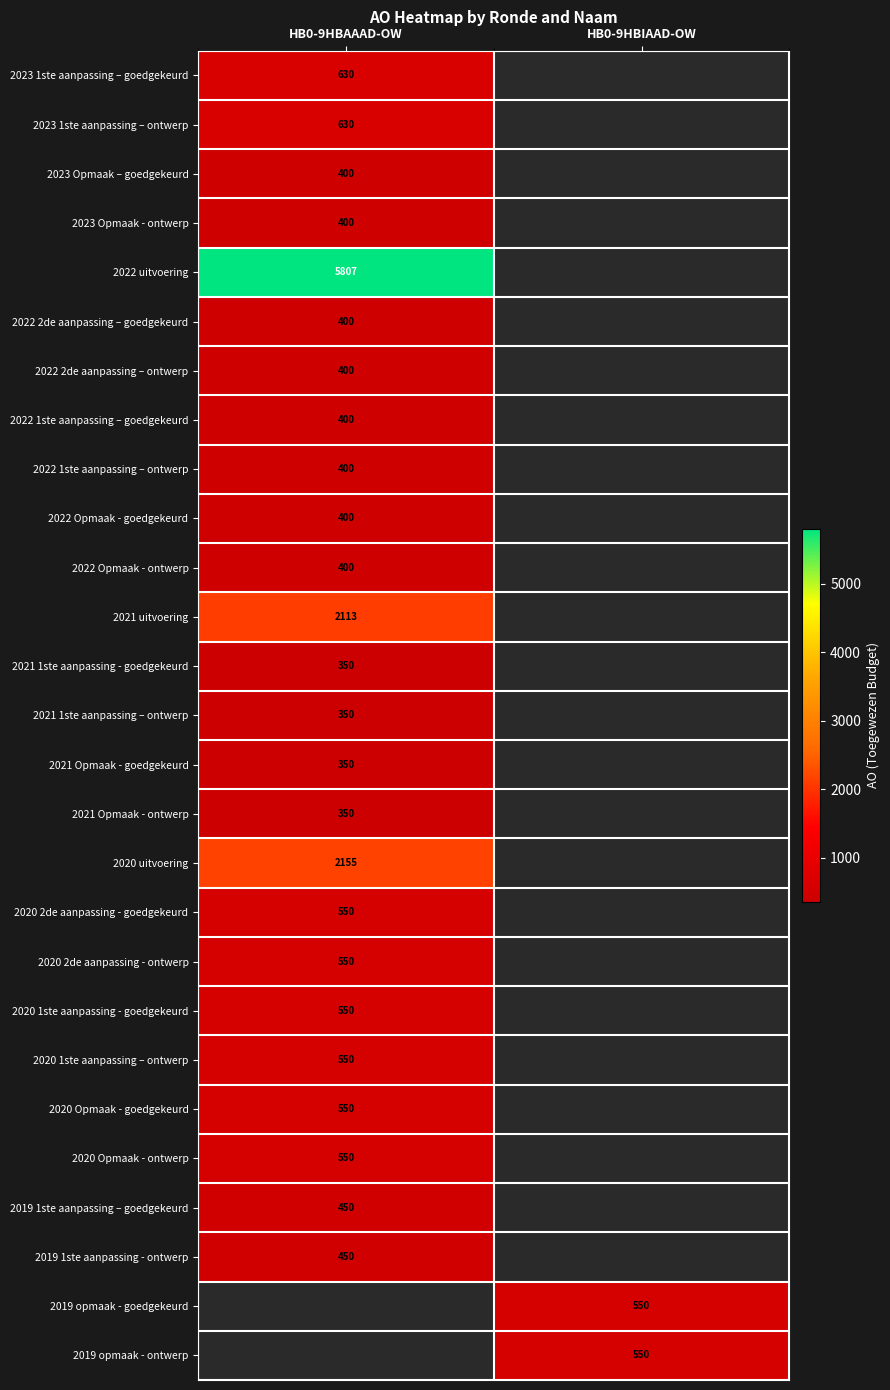

The 2019 opmaak - ontwerp series shows 324 at HB0-9HBIAAD-OW. True or false?

False